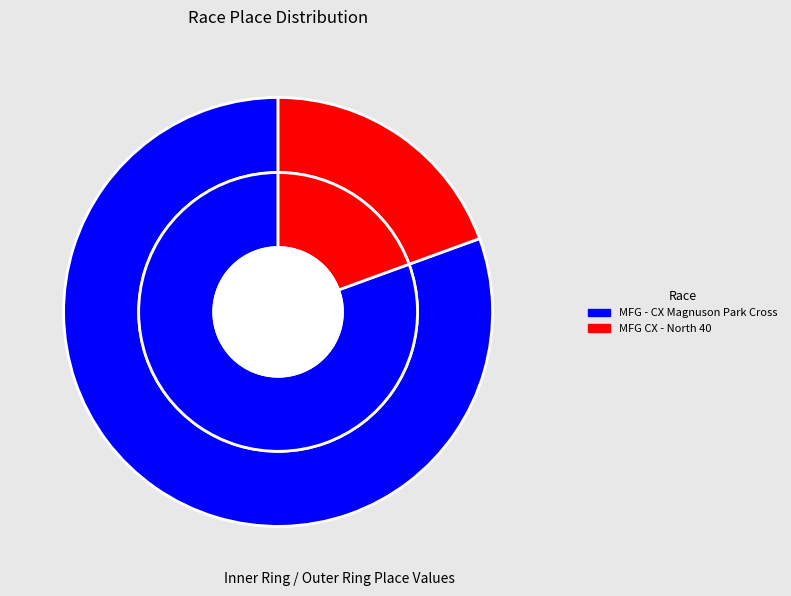

To the nearest percent, what is the average slice percentage?

50%